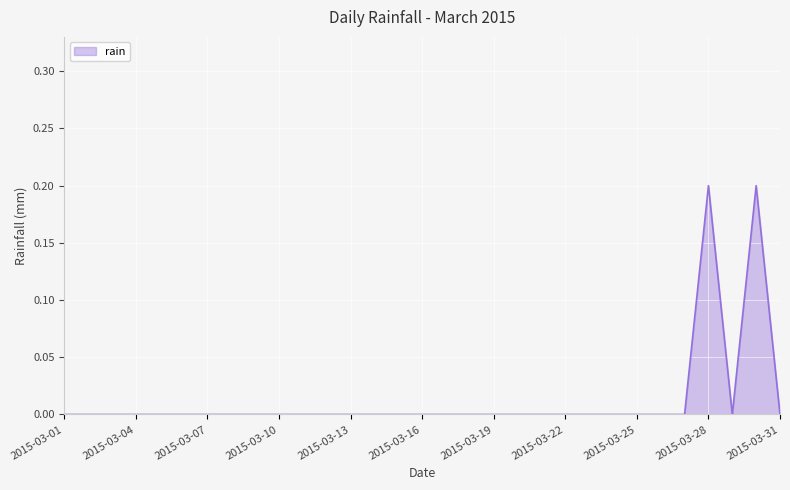

What is the difference between the maximum and second lowest values?

0.2